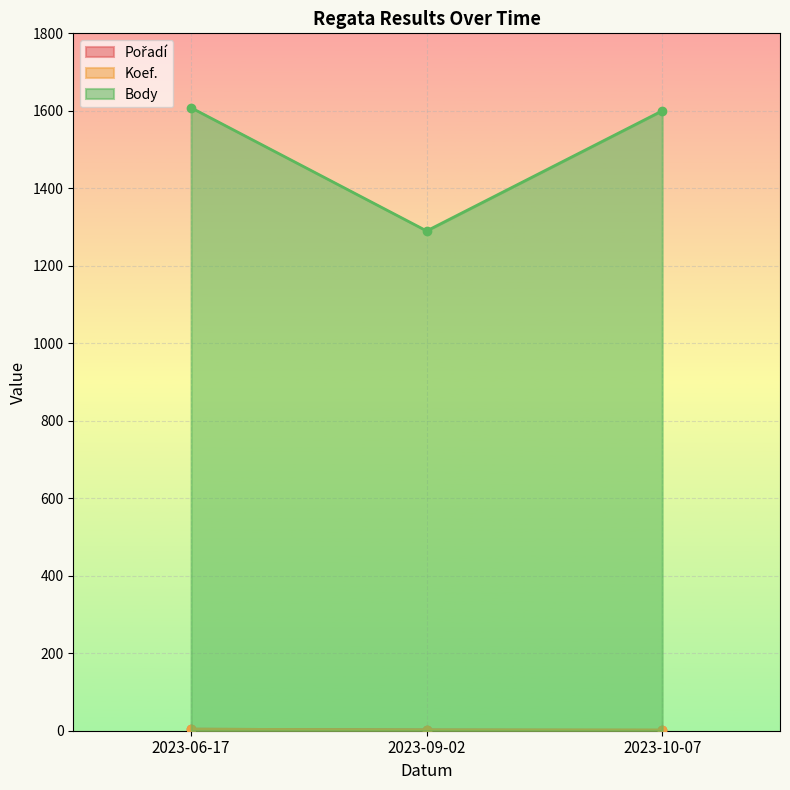

Which series has the largest range (max minus min)?

Body